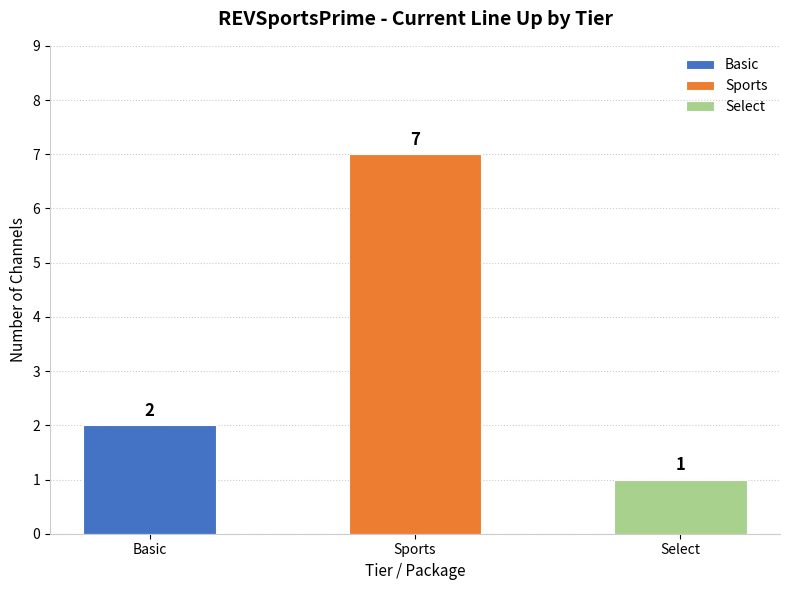

List the labels in order of value, largest first.

Sports, Basic, Select